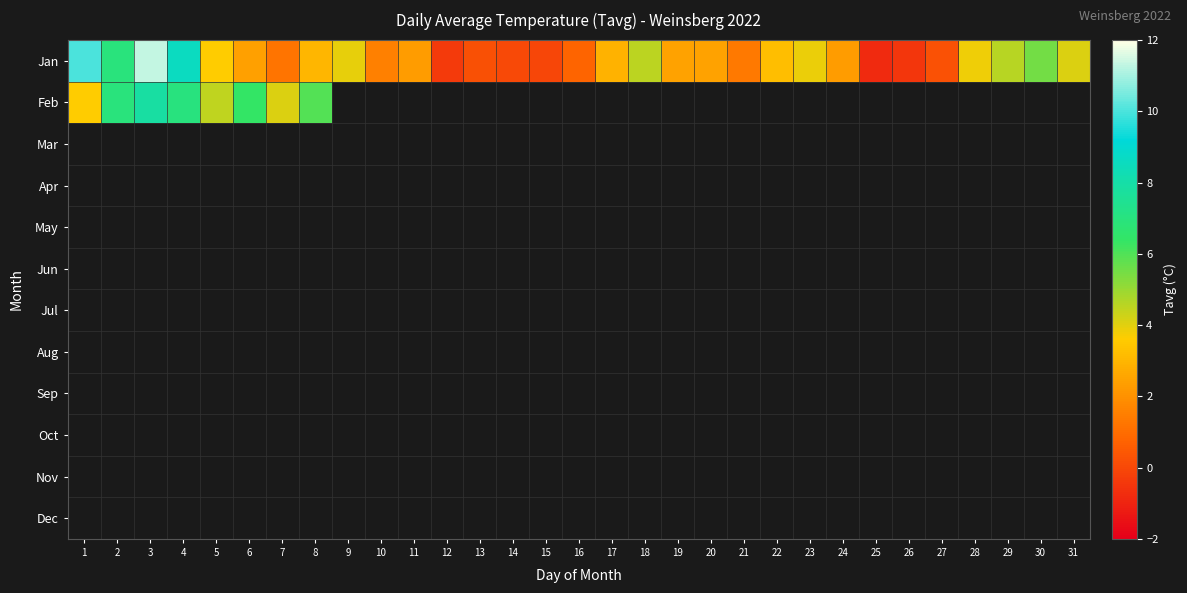

Which series has the largest total across all categories?

Jan